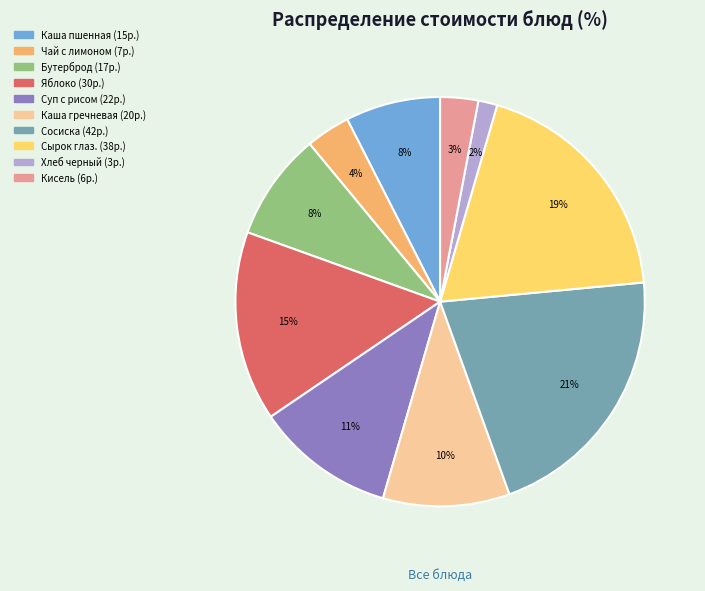

How many slices are in this pie chart?

10